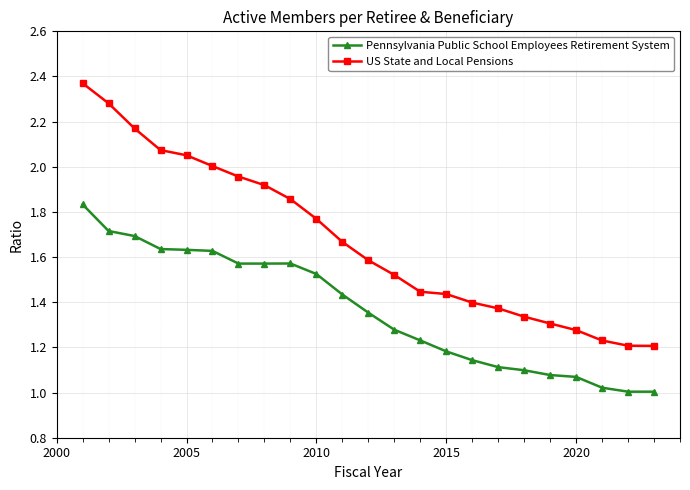

True or false: Pennsylvania Public School Employees Retirement System and US State and Local Pensions cross at least once.

False